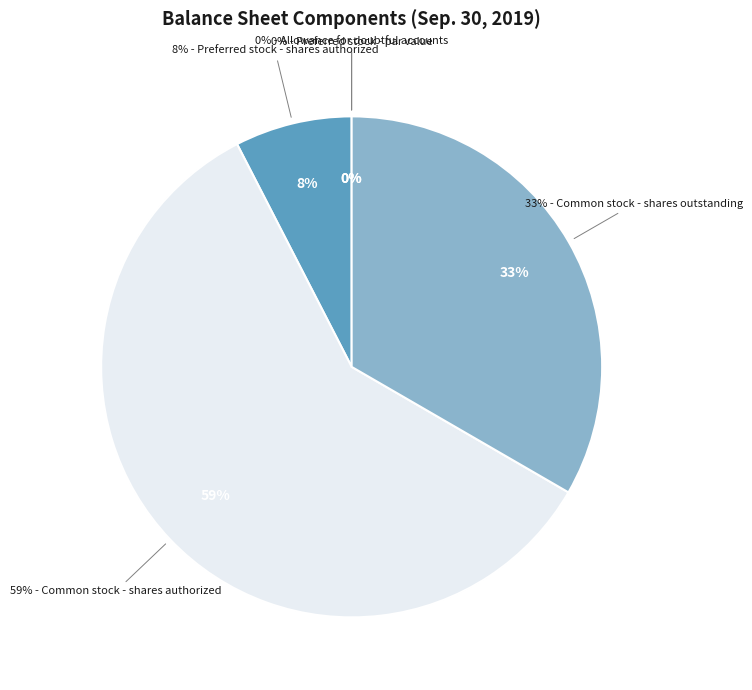

What portion of the pie excludes Preferred stock - par value?

100.0%